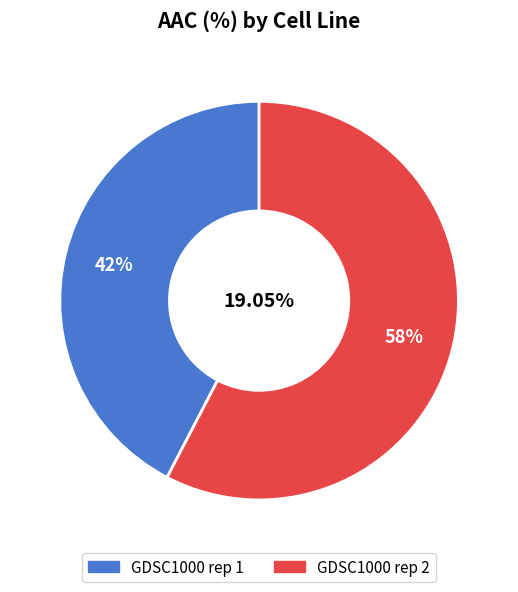

Rank the categories by value from highest to lowest.

GDSC1000 rep 2, GDSC1000 rep 1